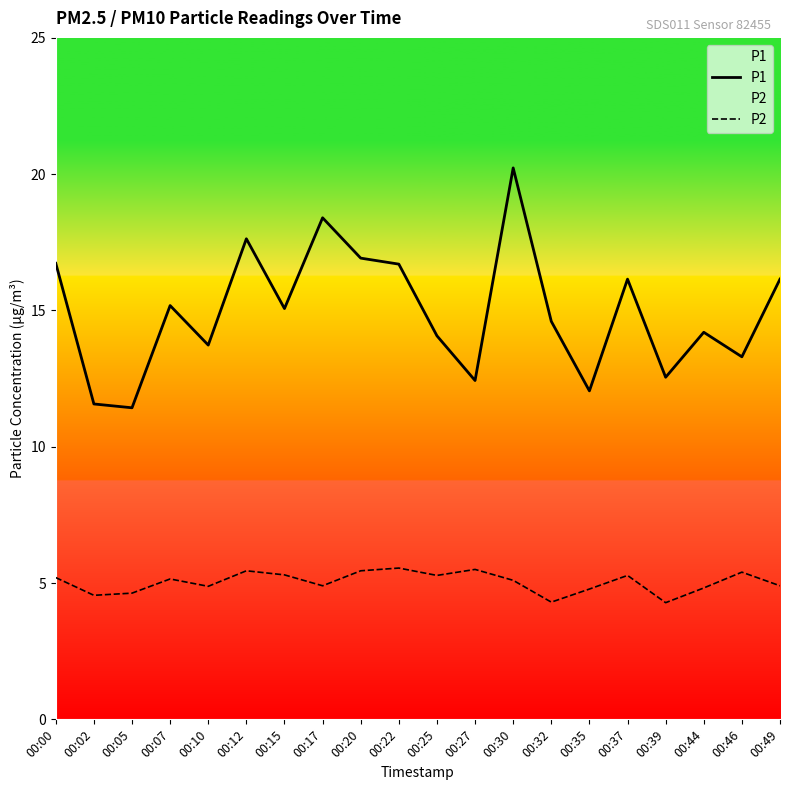

What is the value of the P1 point at the 13th from the left?

20.2